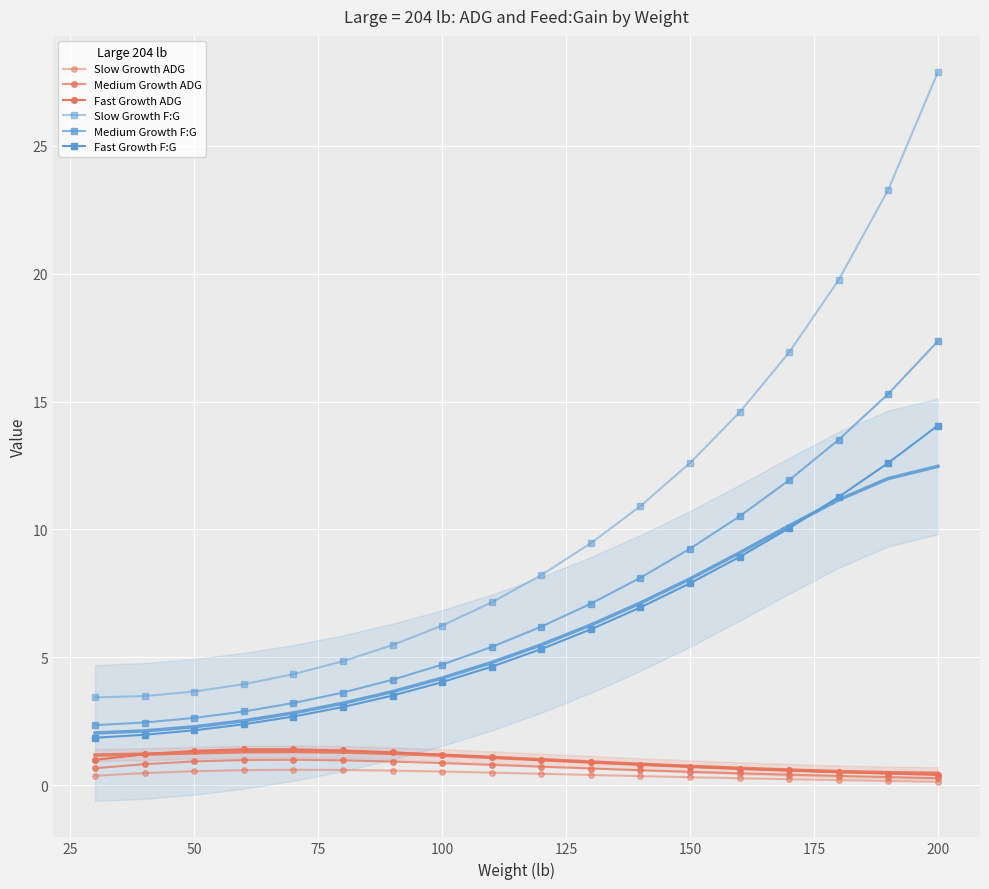

True or false: Fast Growth ADG and Fast Growth F:G intersect in this chart.

False